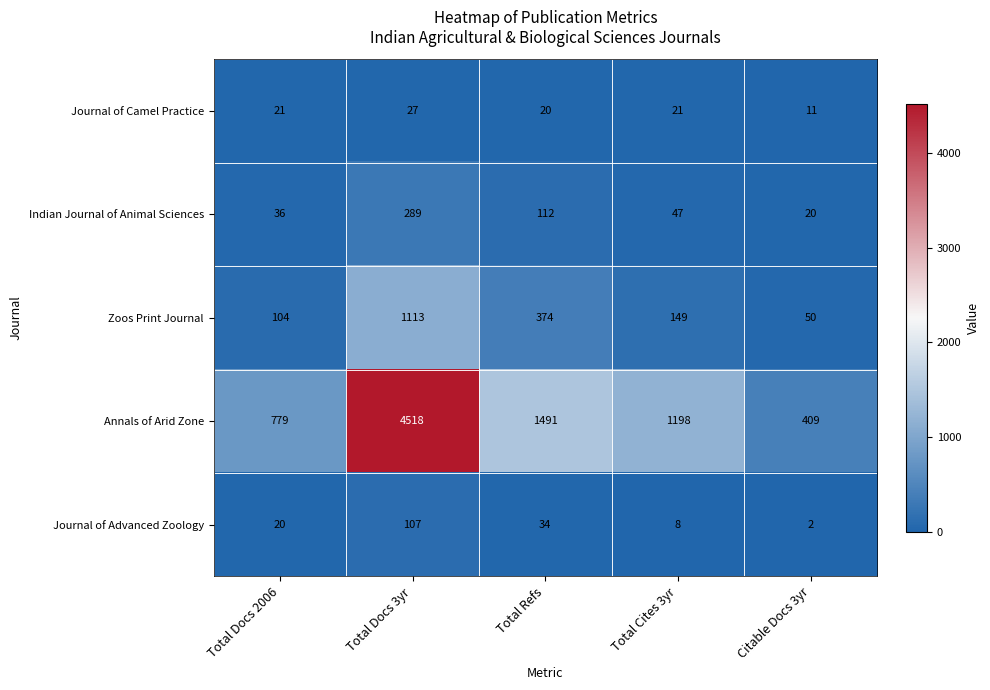

At which category does the chart reach its peak across all series?

Total Docs 3yr